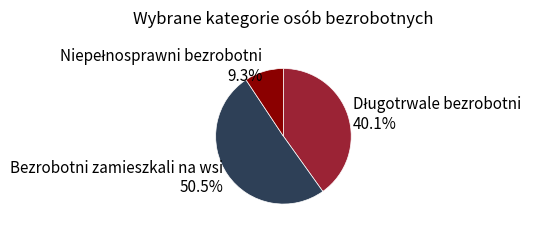

Does any single category account for the majority?

Yes